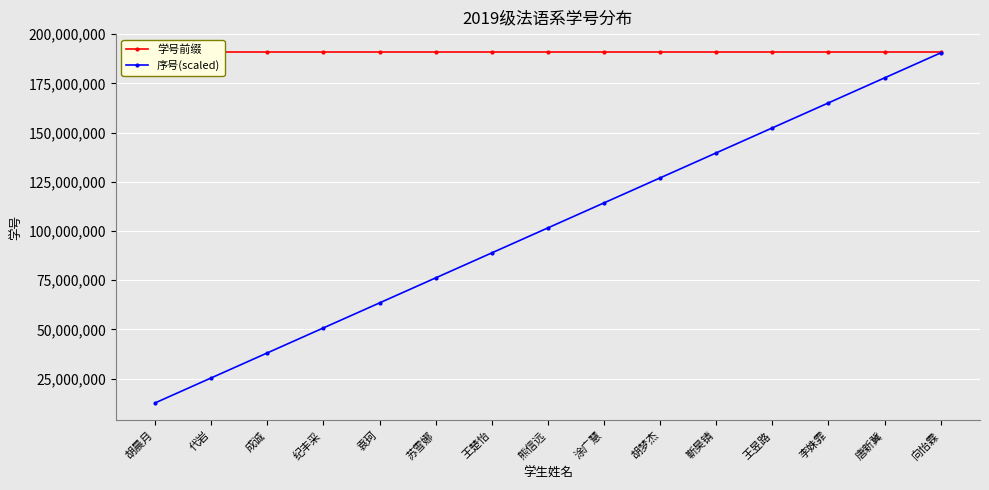

What is the value of the 序号(scaled) point at the 1st from the left?

12700000